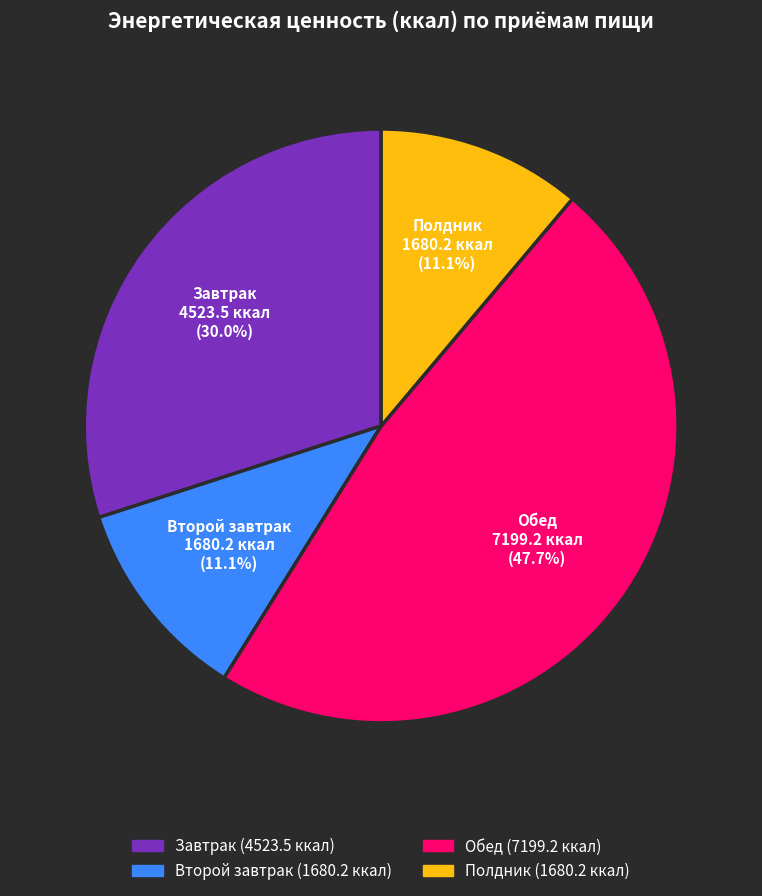

Which category has the biggest portion of the pie?

Обед